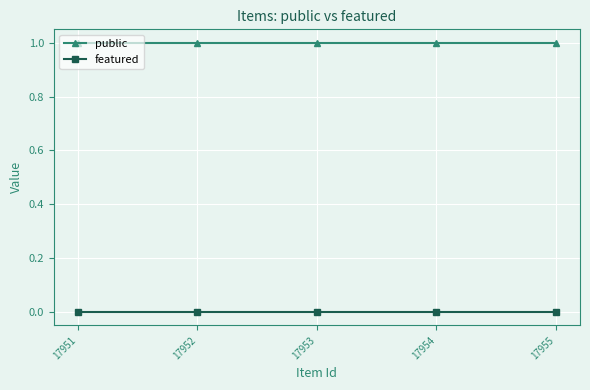

List the series in order of their peak value, lowest first.

featured, public